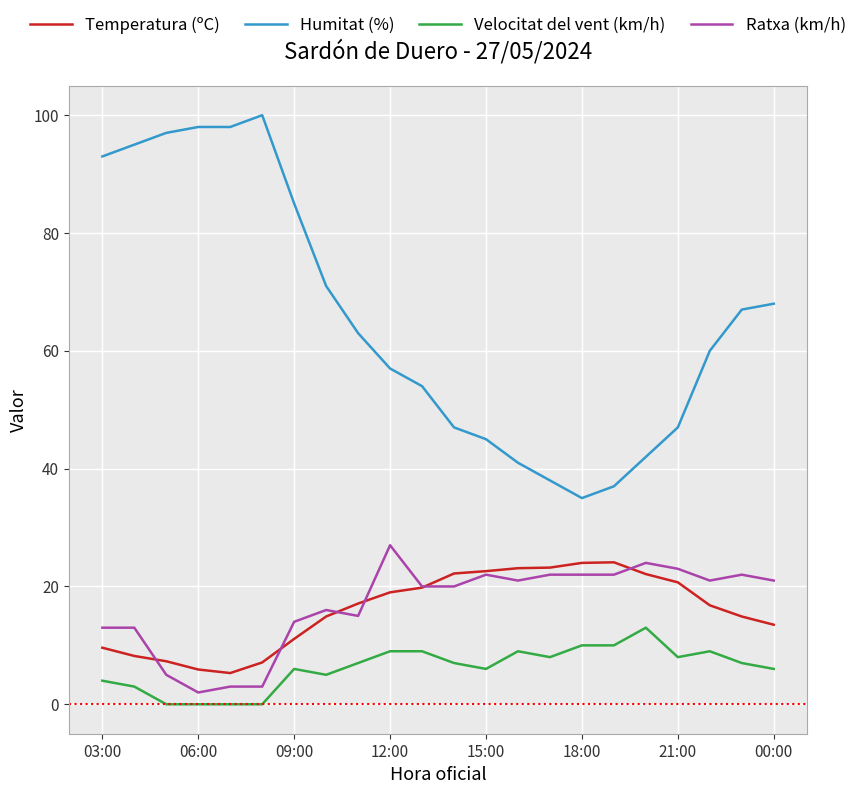

Which series has the largest total across all categories?

Humitat (%)